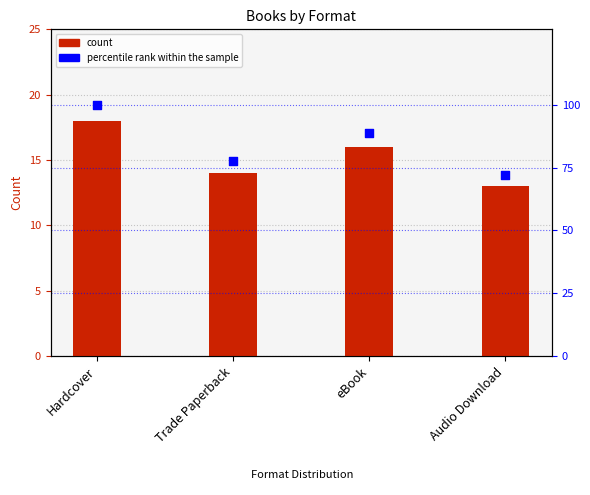

Is the value of percentile rank within the sample at Trade Paperback greater than the value of count at Audio Download?

Yes